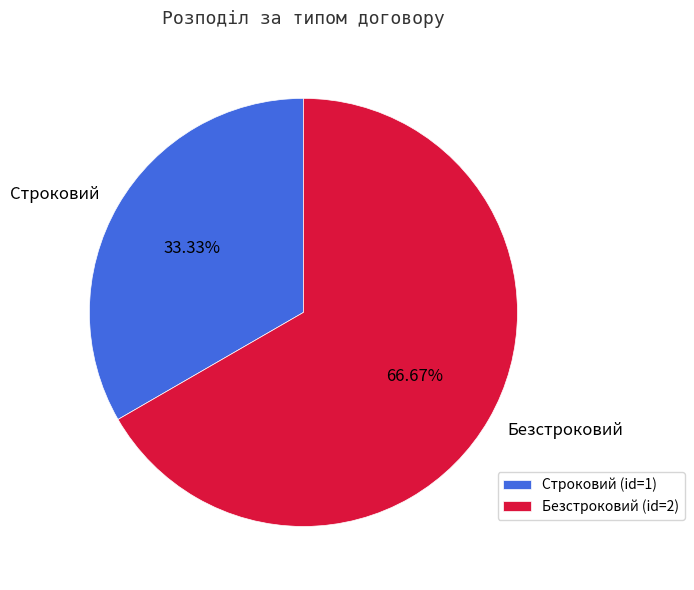

What portion of the pie excludes Безстроковий?

33.3%